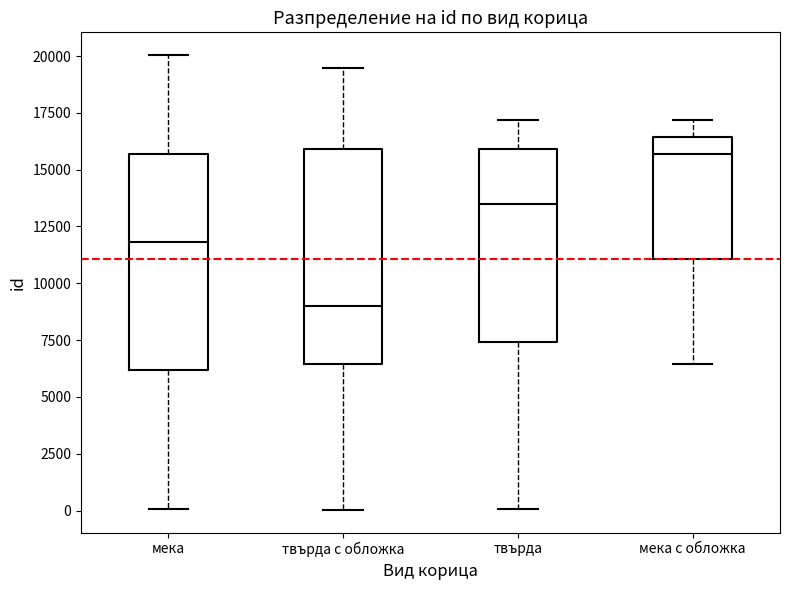

Which box's median line is the lowest?

твърда с обложка